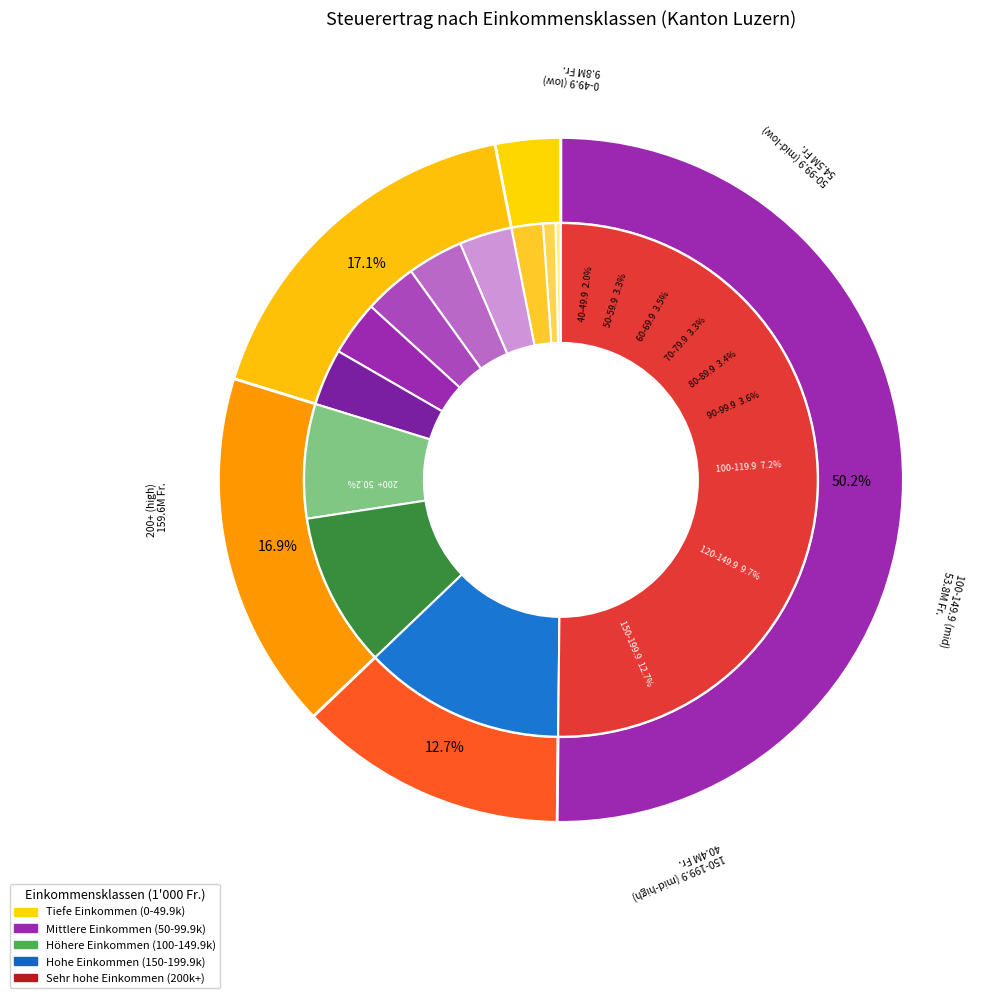

Is there a majority slice in this chart?

Yes